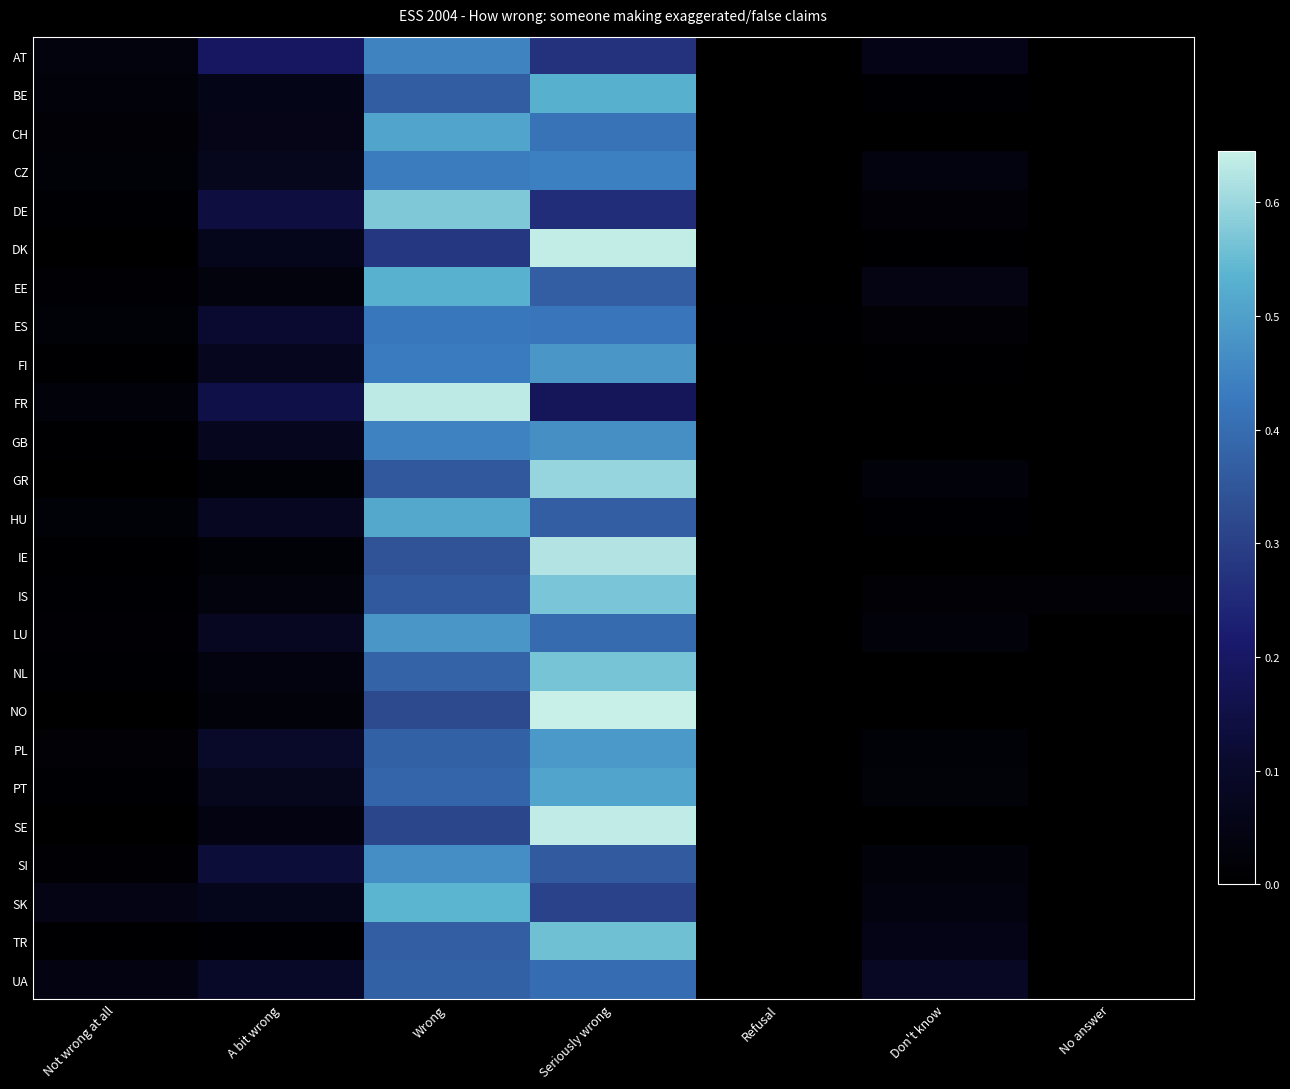

What is the difference between the highest and lowest values at Don't know?

0.1